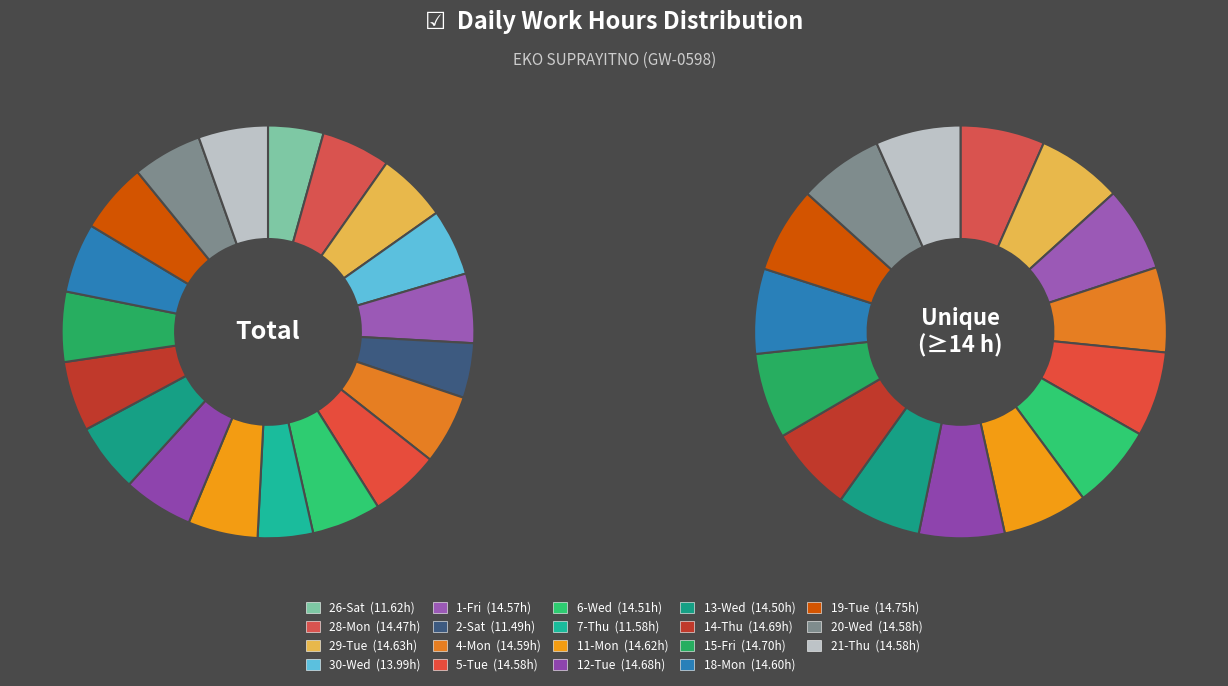

Between 6-Wed and 5-Tue, which is larger?

5-Tue